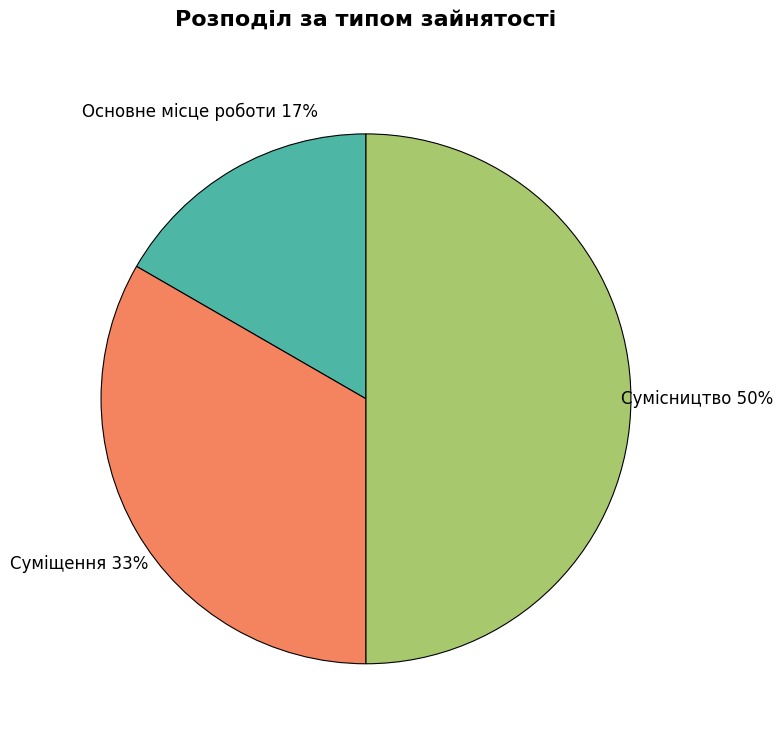

To the nearest percent, what percentage of the pie is Суміщення?

33%